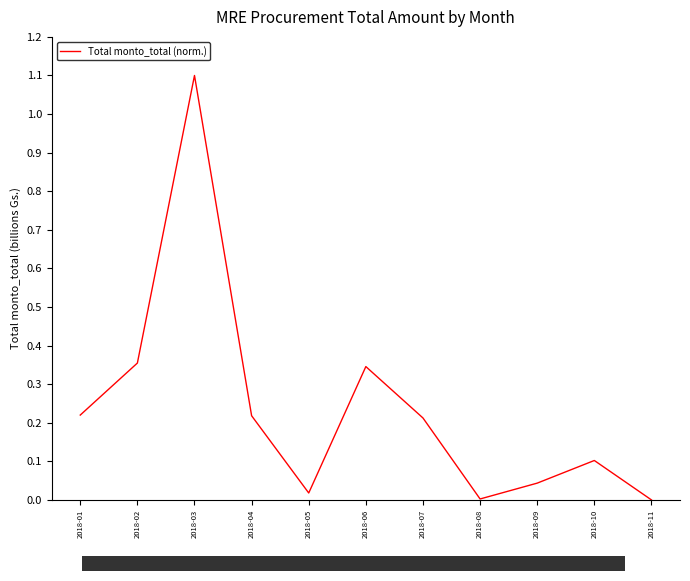

How many categories are shown in the chart?

11